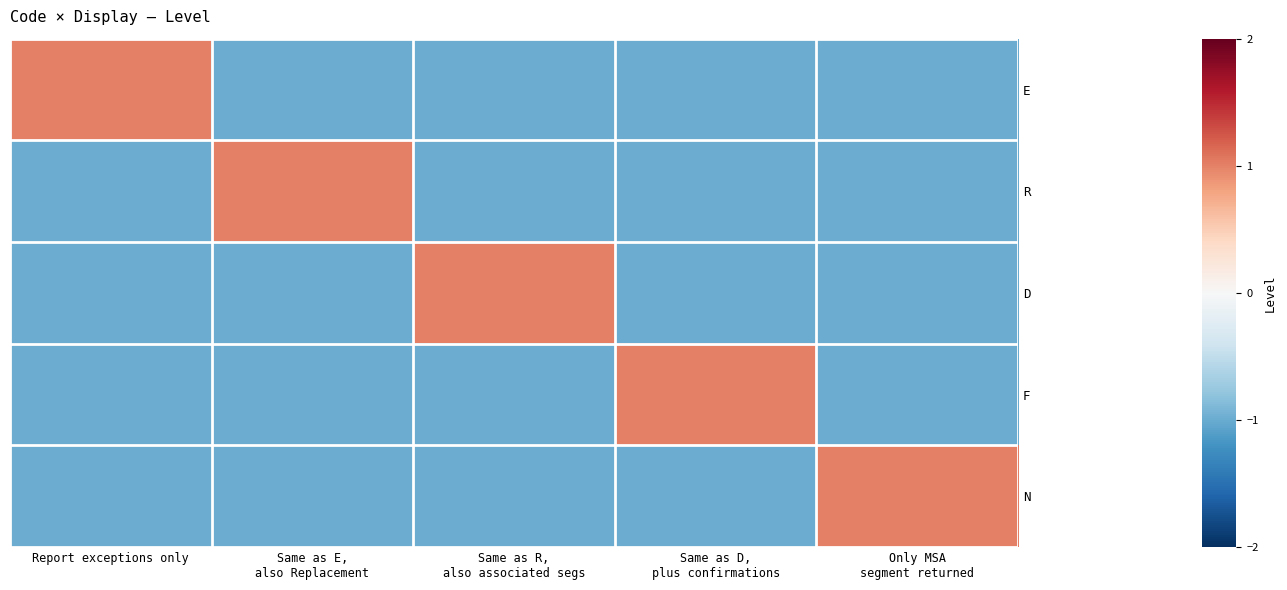

Rank the series at Same as R, also associated segs from highest to lowest value.

D, E, R, F, N